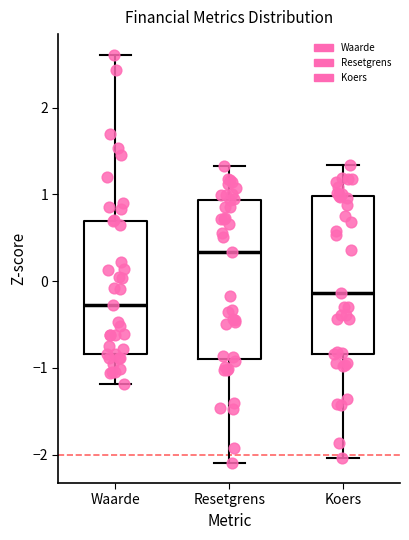

Reading left to right, transcribe this box plot: for each box, give where its median line is, the range the box spans, and where its two whiskers end, as read against the y-axis. The values are not printed on the chart, so give them approximately, as read against the axis.

Waarde: median -0.3, box -0.8 to 0.7, whiskers -1.2 to 2.6
Resetgrens: median 0.3, box -0.9 to 0.9, whiskers -2.1 to 1.3
Koers: median -0.1, box -0.8 to 1.0, whiskers -2.0 to 1.3